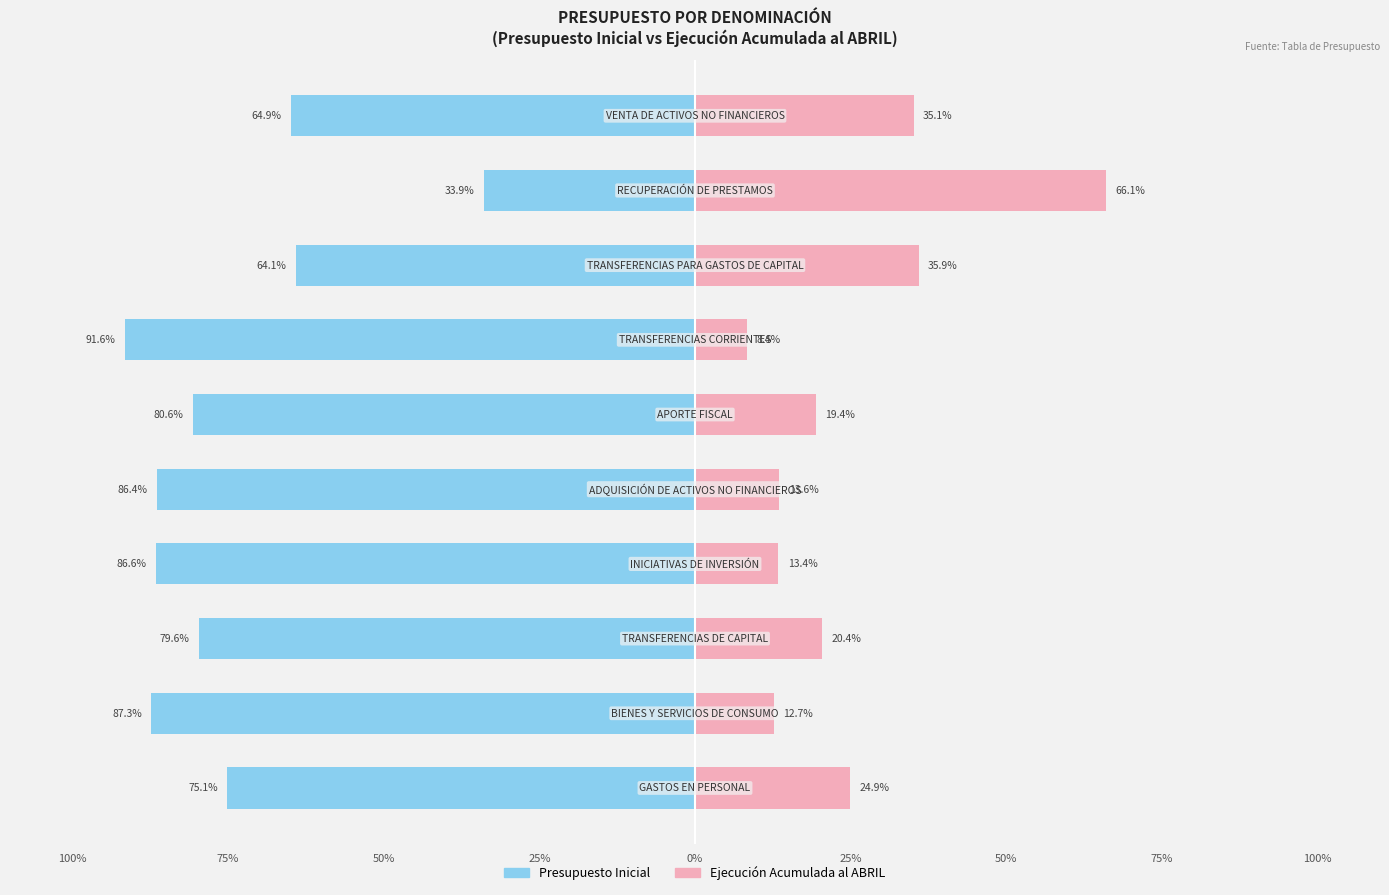

Between 75% and 25%, which series saw the biggest shift?

Ejecución Acumulada al ABRIL